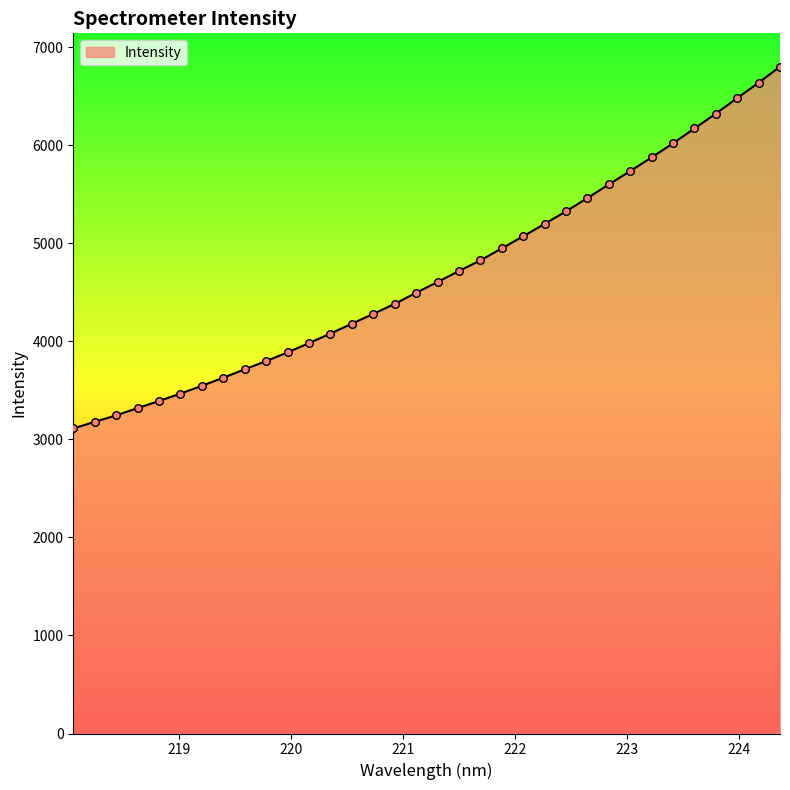

What is the greatest value displayed?

6804.1